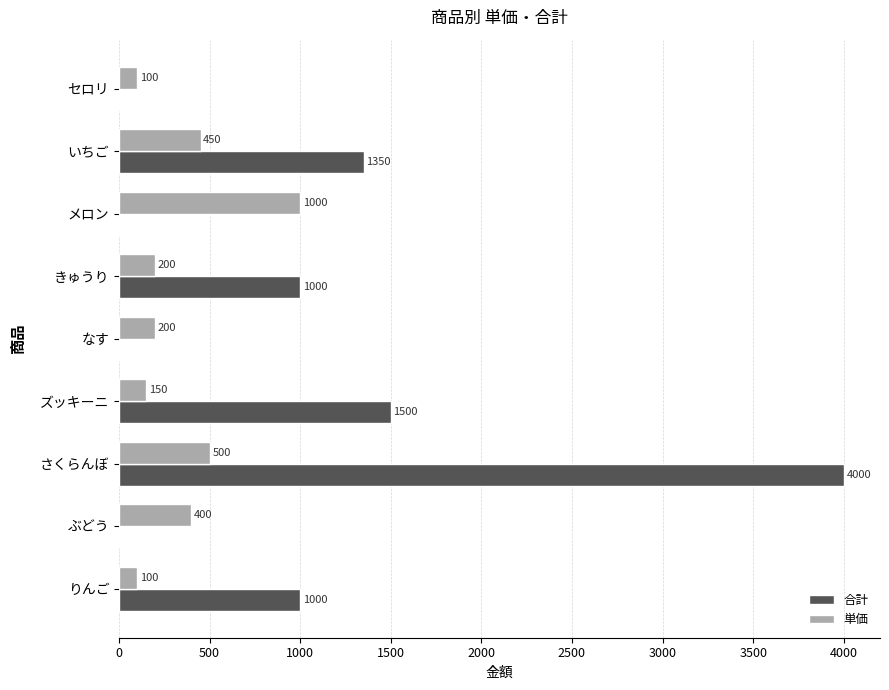

Count the number of categories in the chart.

9